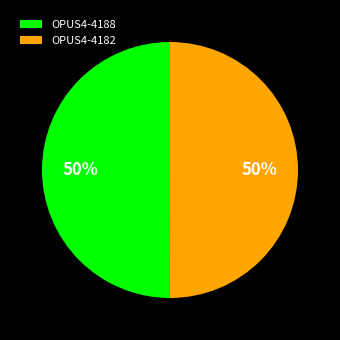

To the nearest percent, what portion does OPUS4-4188 represent?

50%